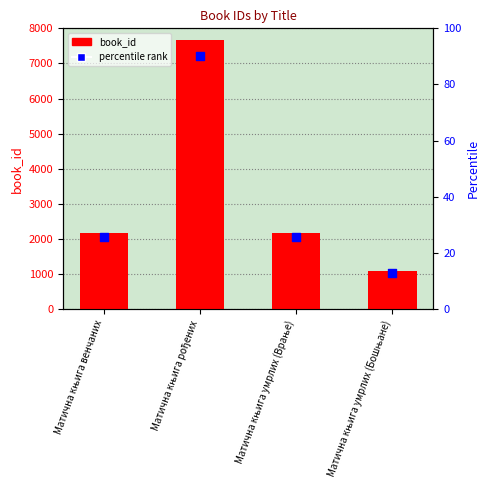

Which series reaches the maximum Y coordinate?

book_id